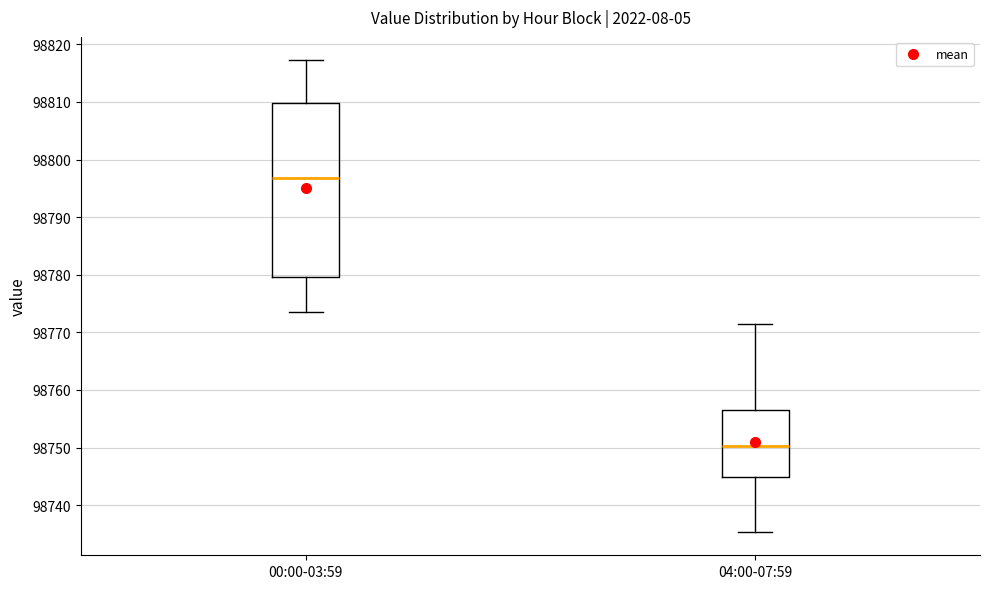

Where does the lower whisker of the box for 00:00-03:59 end on the y-axis? The values are not printed on the chart, so give them approximately, as read against the axis.

98774